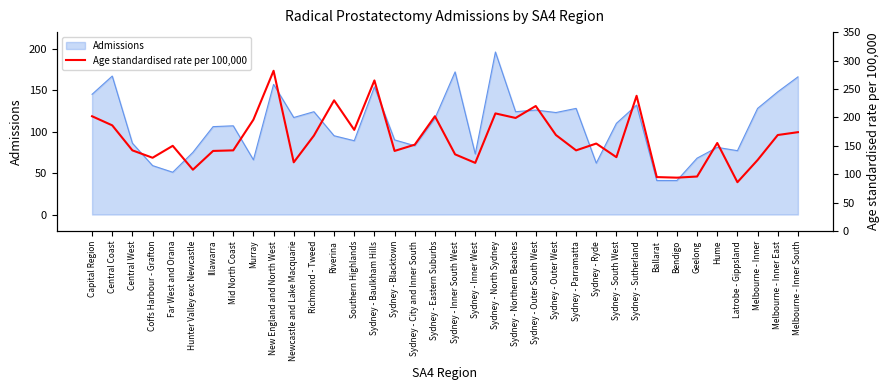

True or false: Admissions has a value of 35 at Hunter Valley exc Newcastle.

False